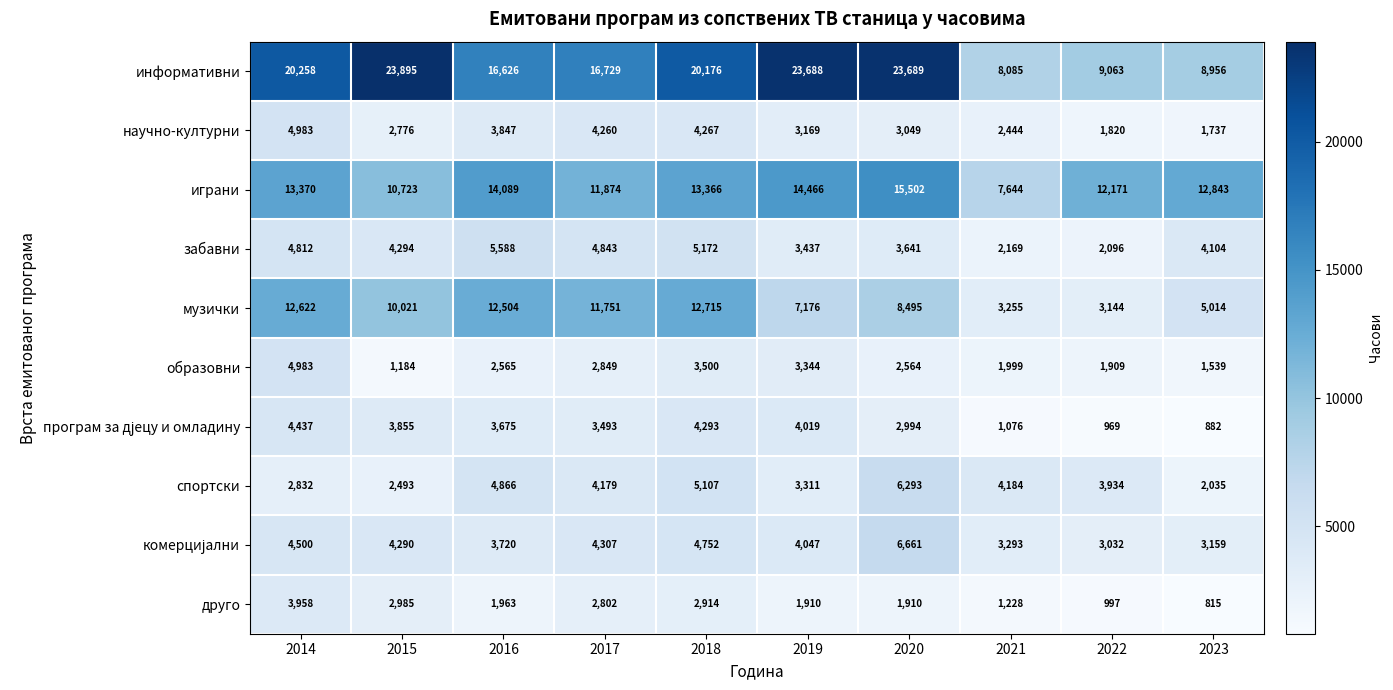

At how many categories does at least one series exceed 20535?

3